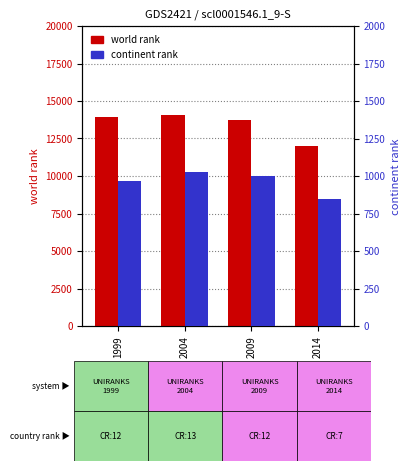

Count the continent rank values in the range 969 to 1024.

3